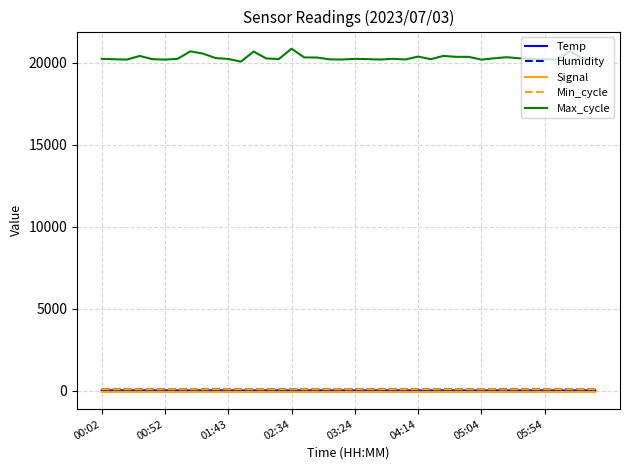

At how many categories does at least one series exceed 15187?

40